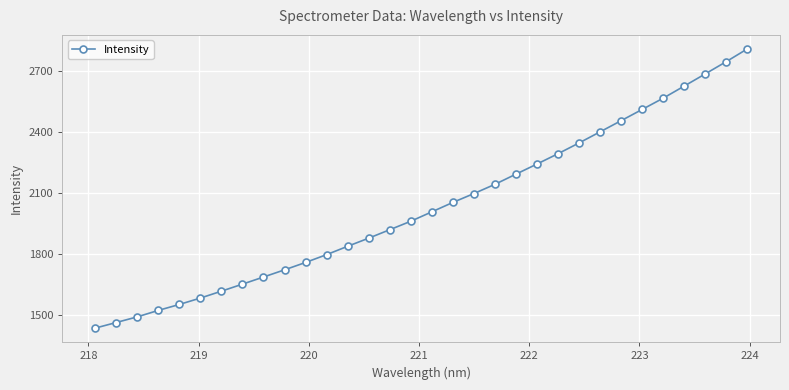

What is the value of the 6th point from the left?

1581.7